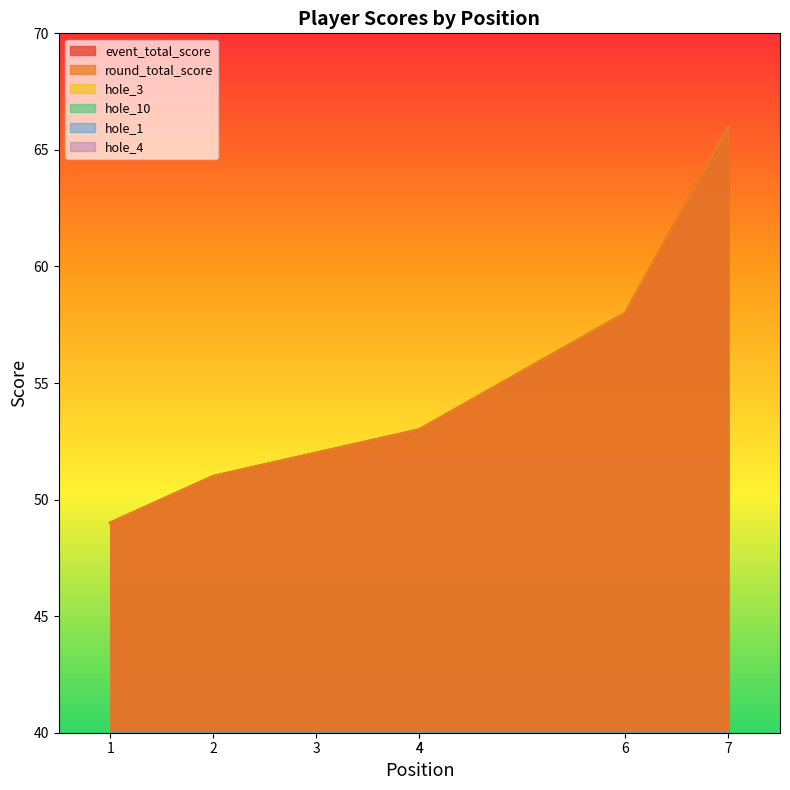

What is the value of the hole_1 point at the 4th from the left?

3